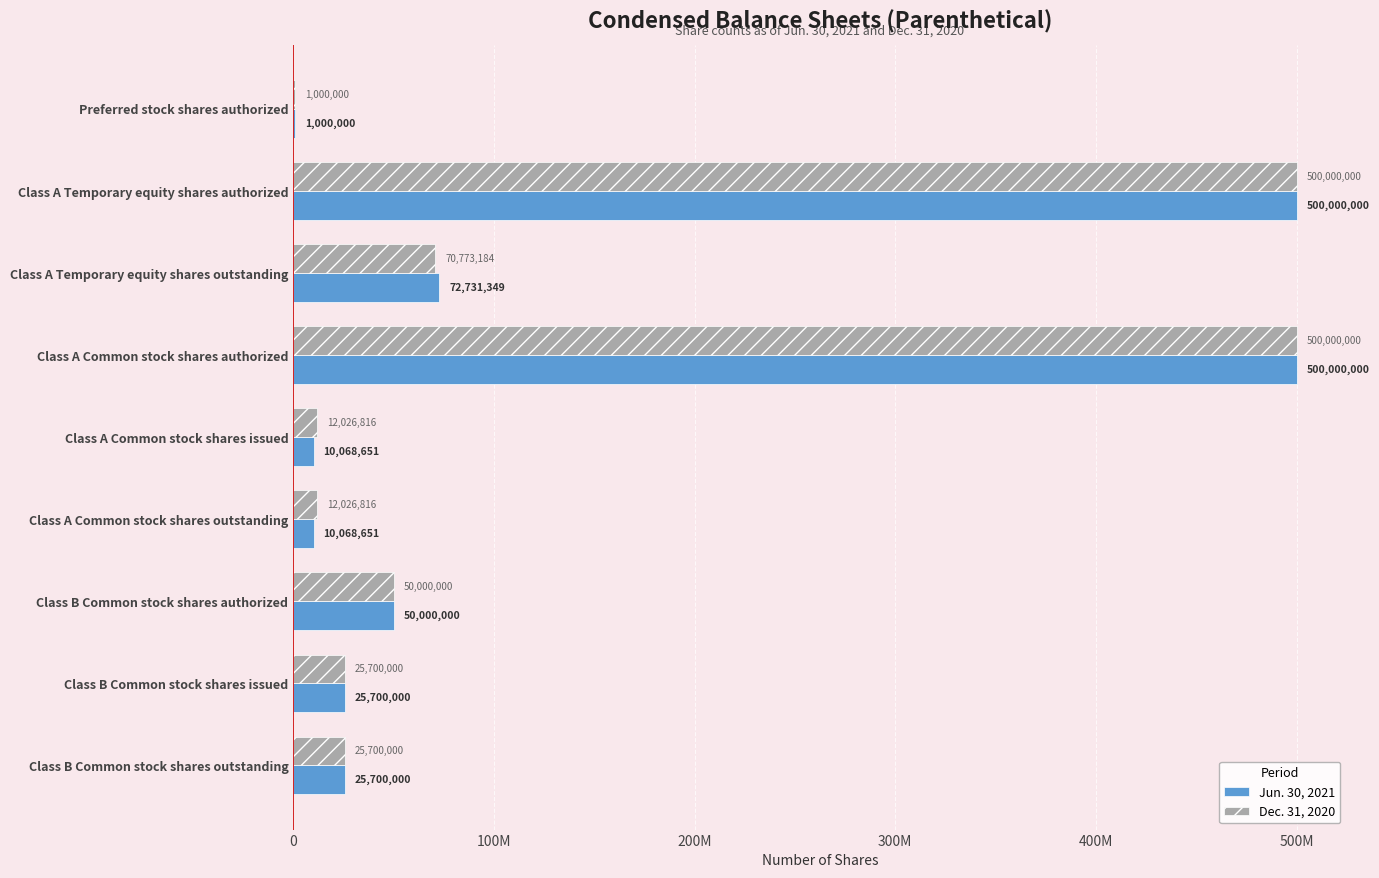

What is the average value of the Dec. 31, 2020 series?

133025202